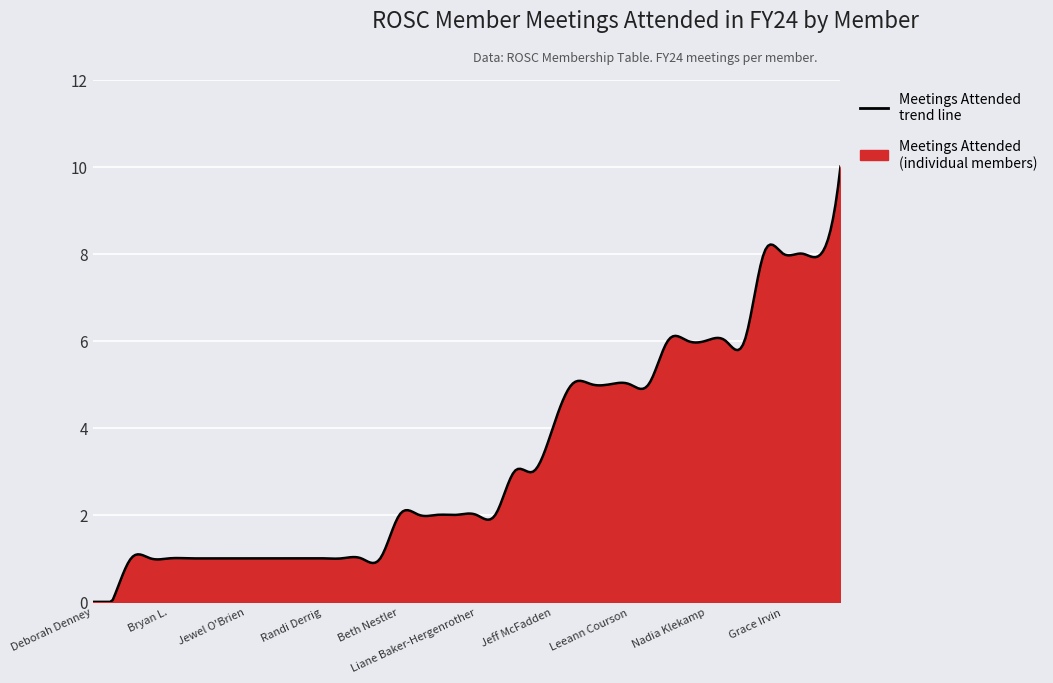

The chart shows a value of 4 at Jeff McFadden. True or false?

True